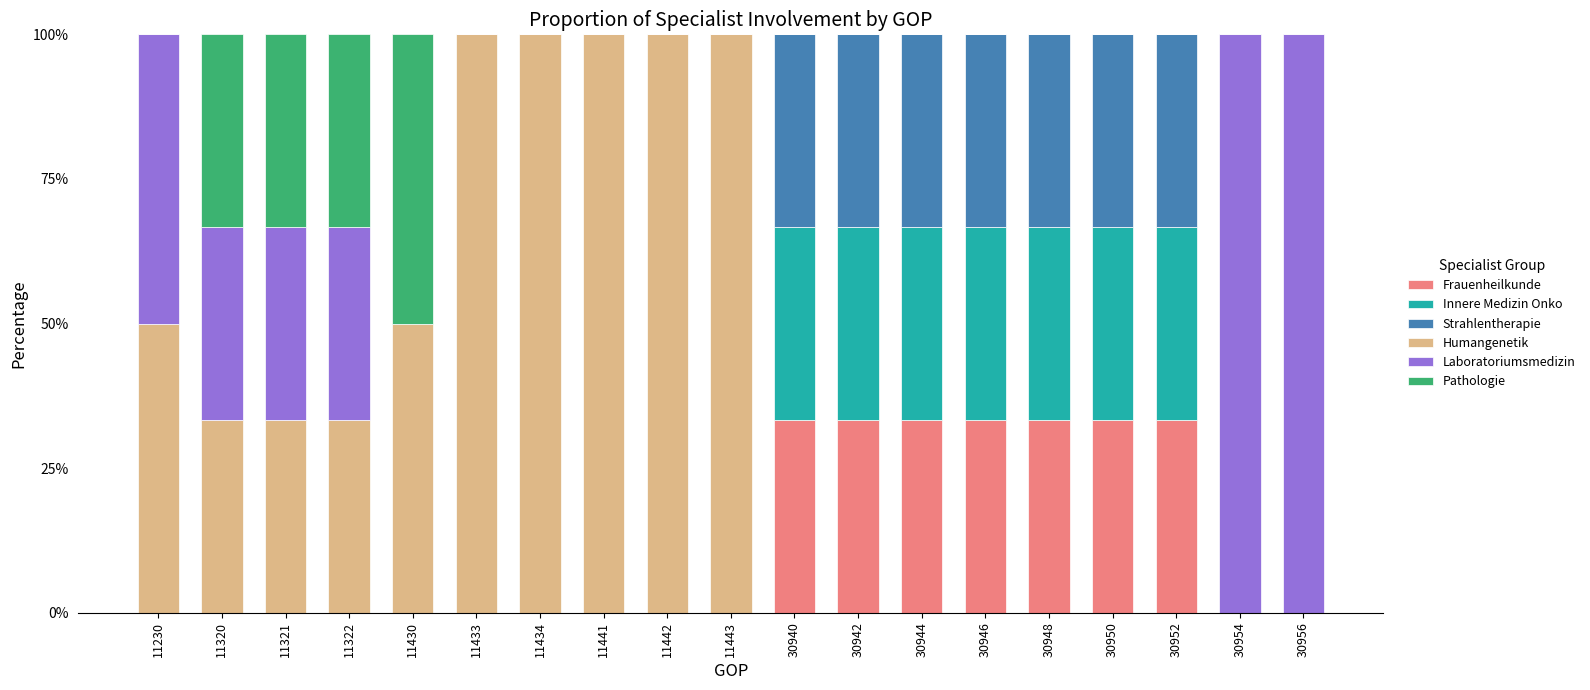

Read the Frauenheilkunde value at 30942.

33.3